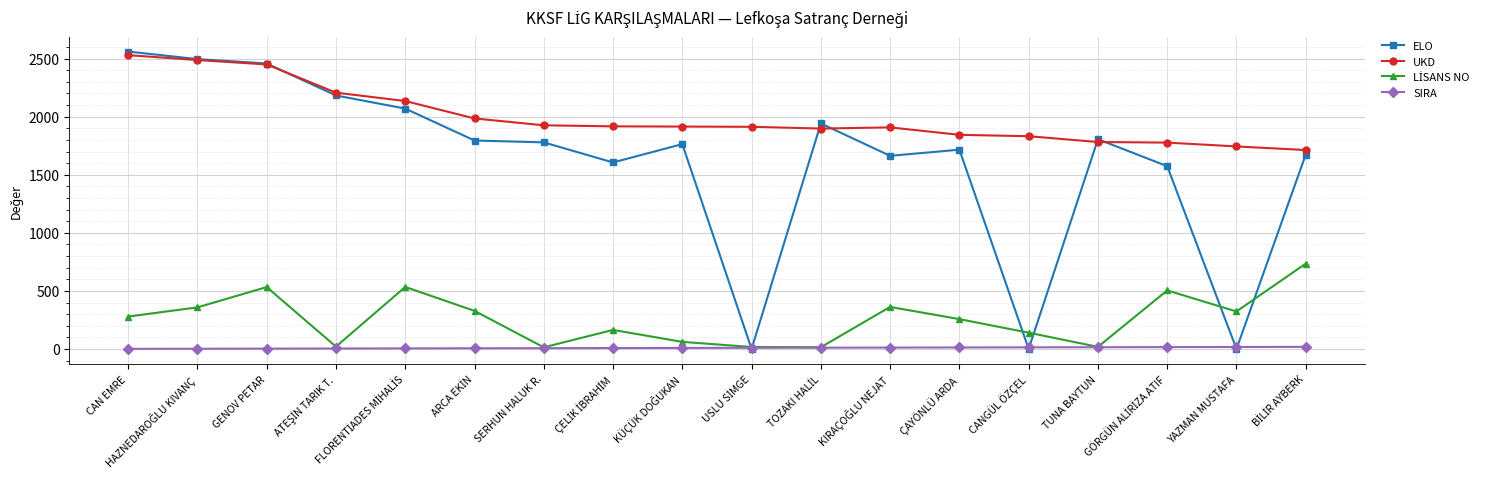

What is the value of the ELO point at the 6th from the left?

1795